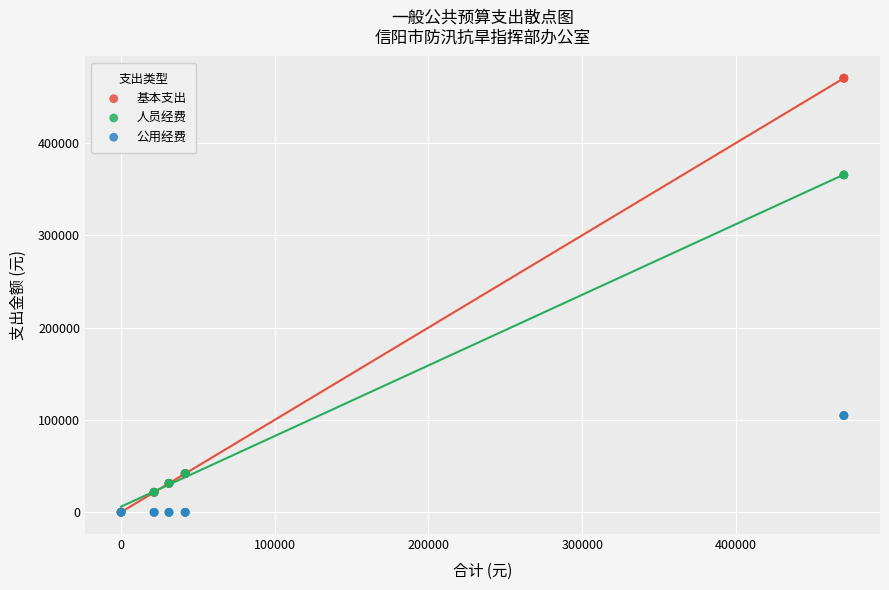

What are all the series names shown in the legend?

基本支出, 人员经费, 公用经费